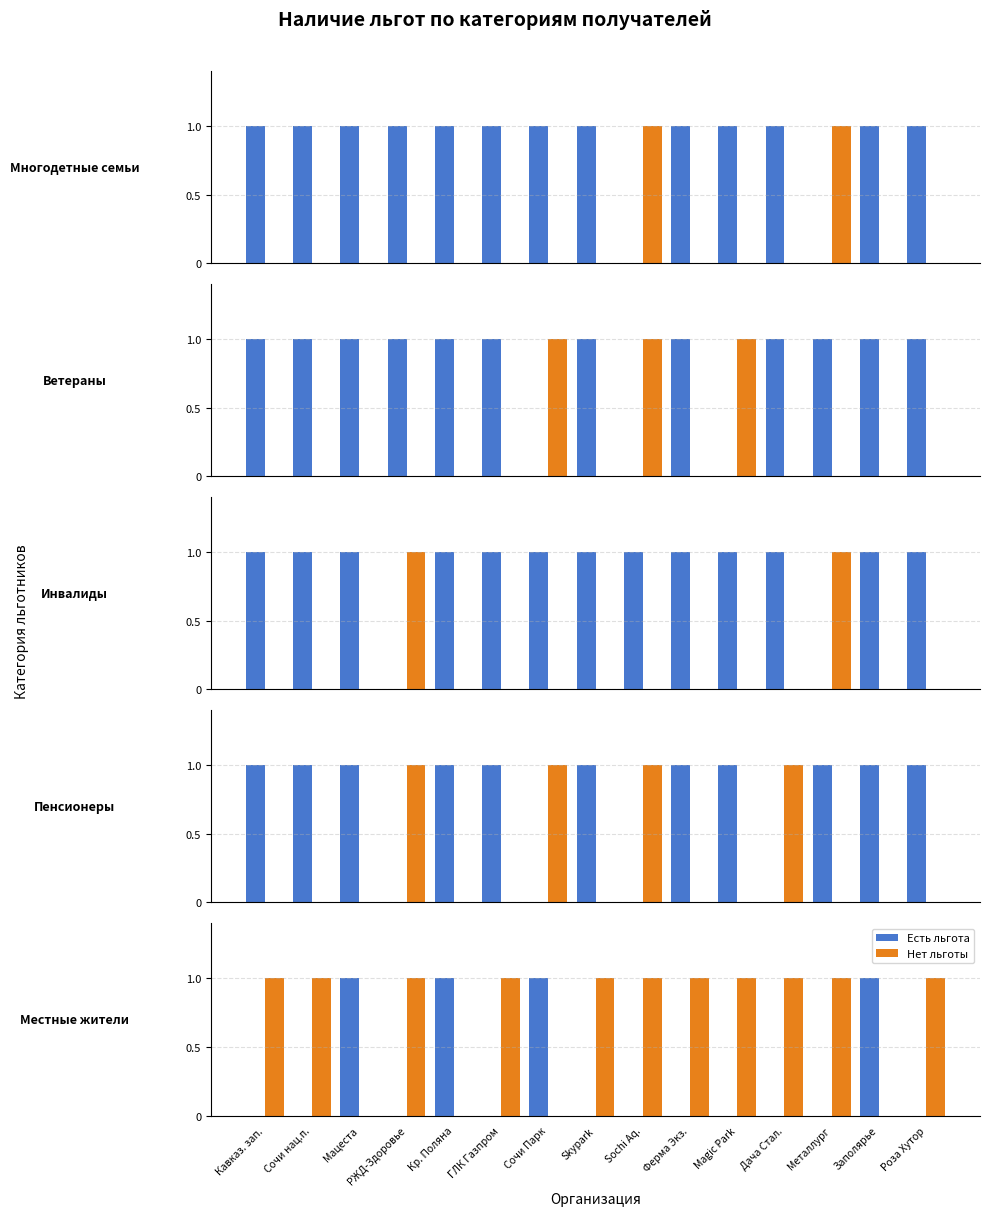

At how many categories does at least one series exceed 0?

15